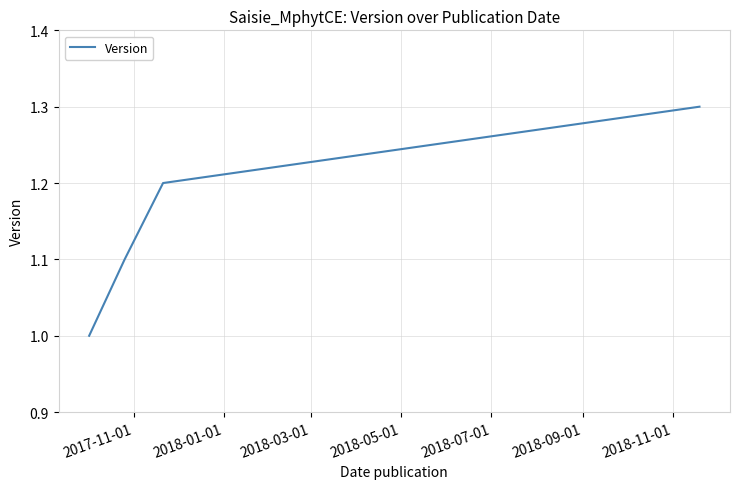

What is the sum of all values?

4.6